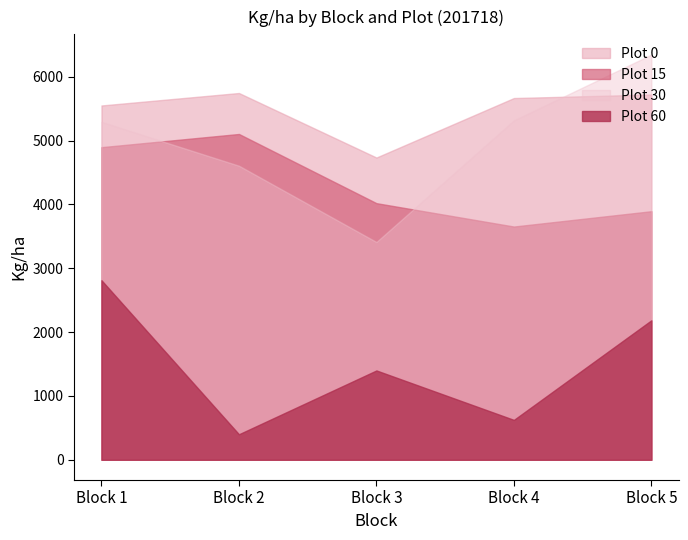

Reading left to right, what are all the values shown in this chart?

Plot 0: Block 1=5548.7	Block 2=5743.9	Block 3=4733.5	Block 4=5665.1	Block 5=5720.4
Plot 15: Block 1=4895.4	Block 2=5102.3	Block 3=4018.8	Block 4=3652.5	Block 5=3892.5
Plot 30: Block 1=5291.7	Block 2=4605.1	Block 3=3410.5	Block 4=5314.8	Block 5=6345.6
Plot 60: Block 1=2811.5	Block 2=399.4	Block 3=1398.8	Block 4=624.5	Block 5=2184.2